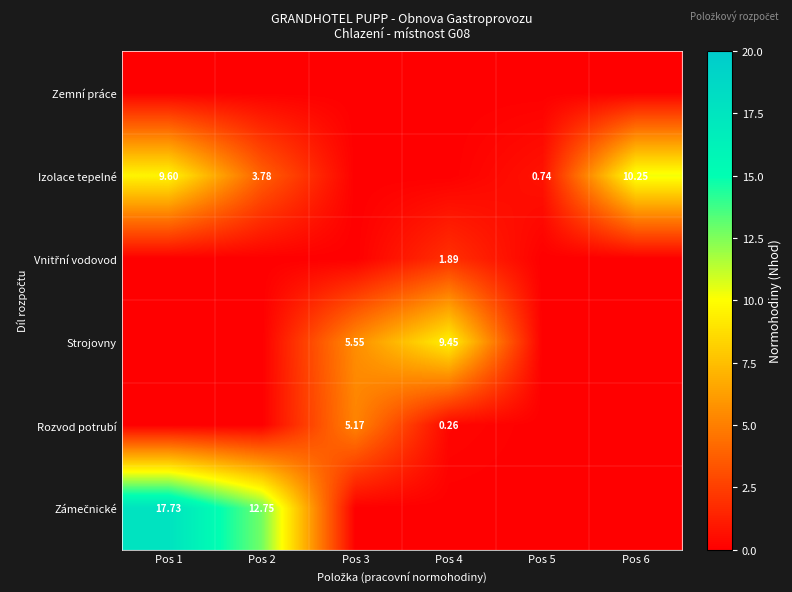

Rank the series by their maximum value, from highest to lowest.

Zámečnické, Izolace tepelné, Strojovny, Rozvod potrubí, Vnitřní vodovod, Zemní práce